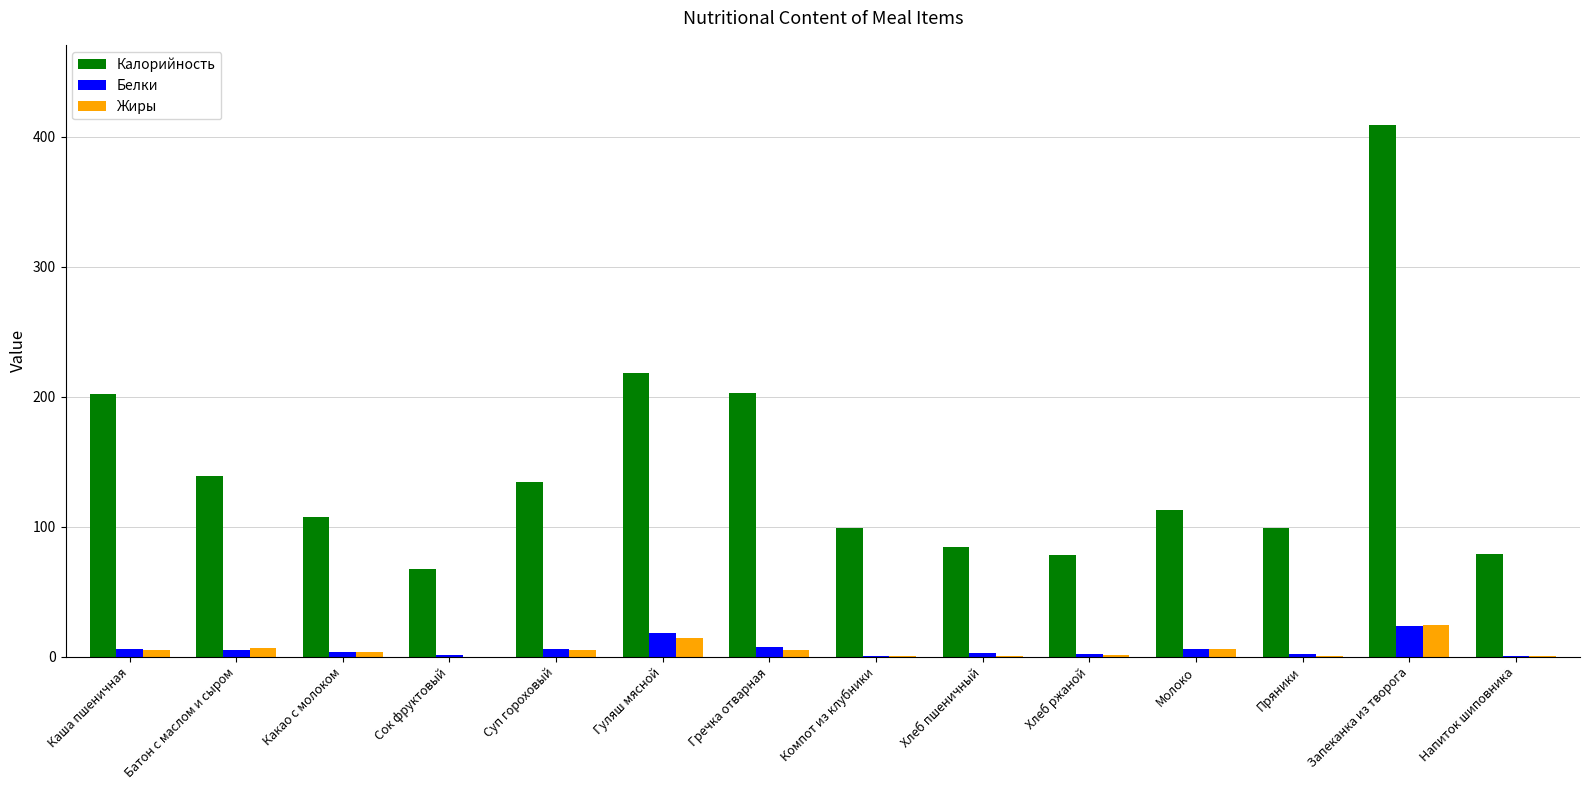

Which category has the highest value across all series?

Запеканка из творога